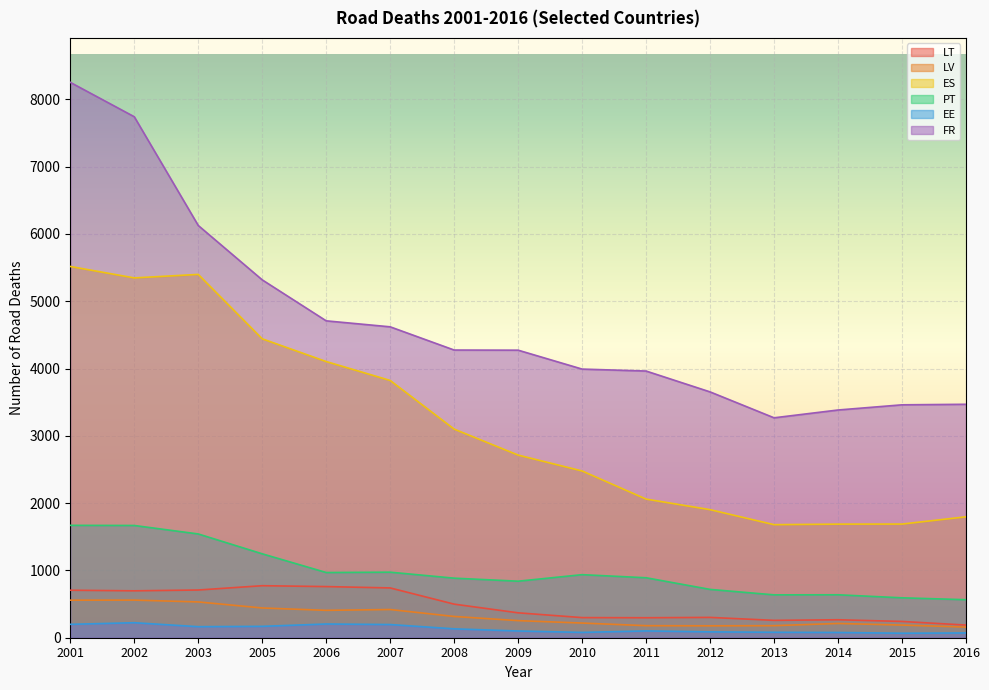

Reading right to left, what are all the values shown in this chart?

LT: 188	242	267	258	302	297	299	370	499	740	760	773	709	697	706
LV: 158	188	212	179	177	179	218	254	316	419	407	442	532	559	558
ES: 1797	1689	1688	1680	1903	2060	2478	2714	3100	3823	4104	4442	5399	5347	5517
PT: 565	593	638	637	718	891	937	840	885	974	969	1247	1542	1668	1670
EE: 71	67	78	81	87	101	79	100	132	196	204	169	164	223	199
FR: 3469	3461	3384	3268	3653	3963	3992	4273	4275	4620	4709	5318	6126	7742	8253